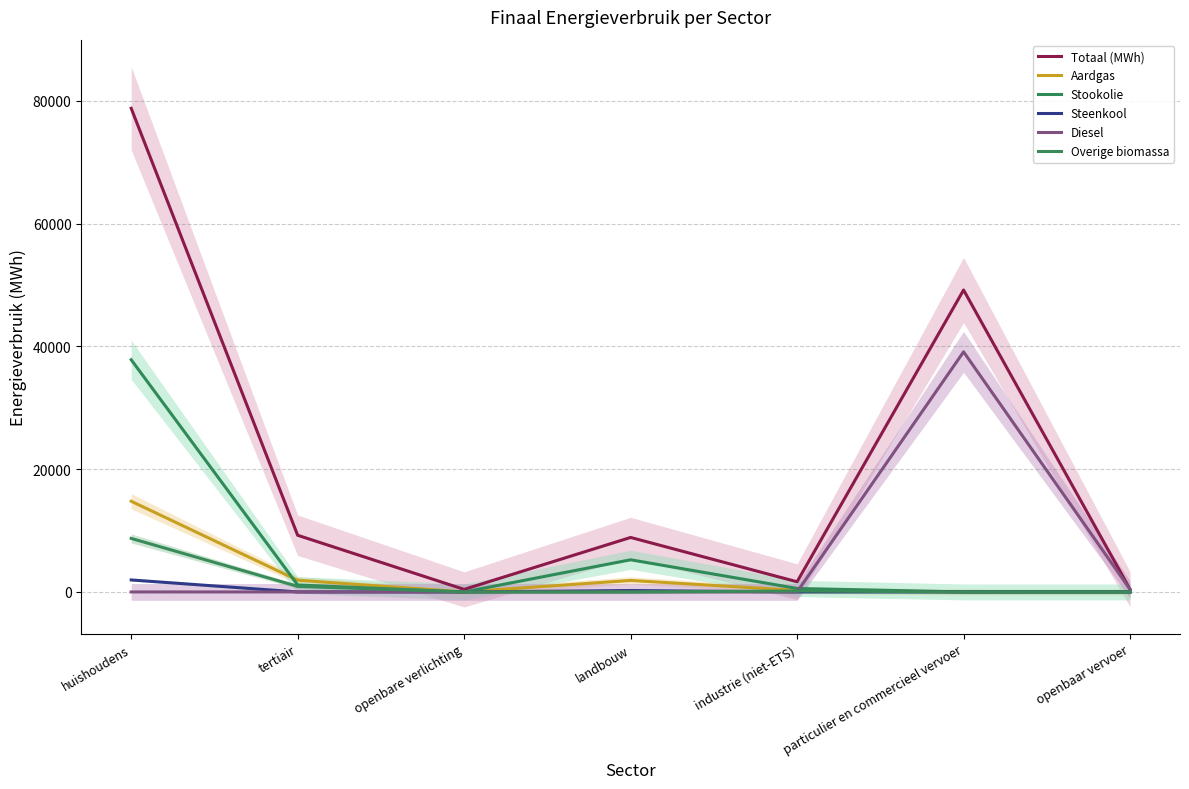

How many interior local peaks does the Stookolie series have?

1